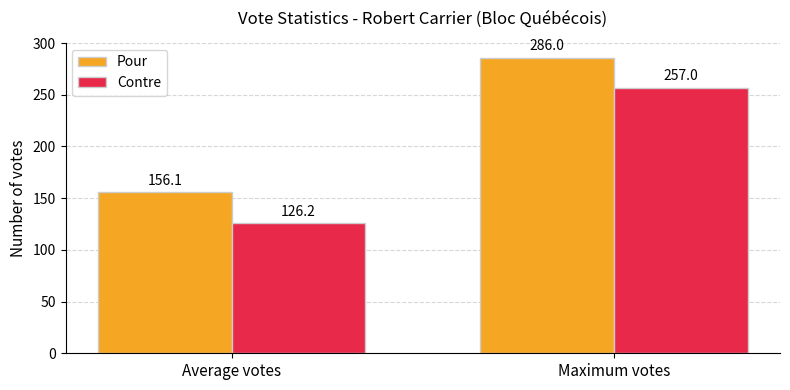

What is the highest value of the Contre series?

257.0